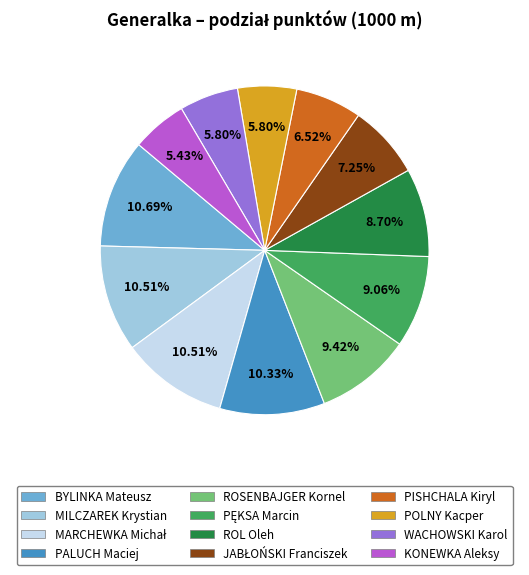

Is there any slice that represents more than half of the pie?

No